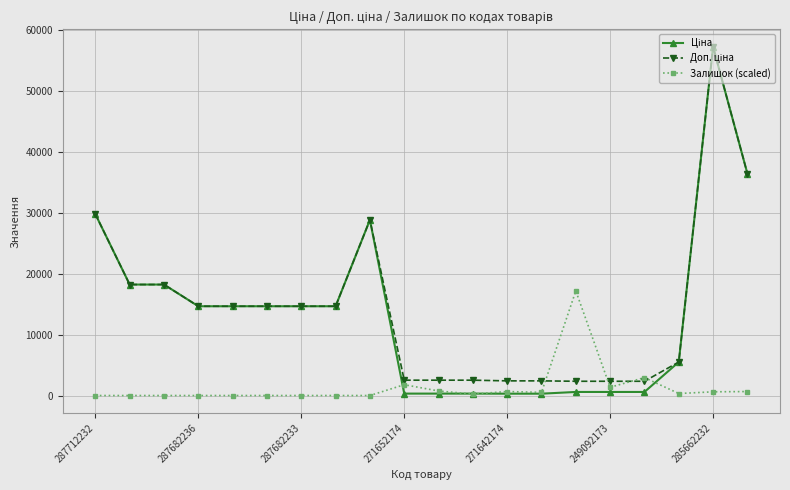

True or false: Залишок (scaled) has more than 0 points higher than both neighbors.

True